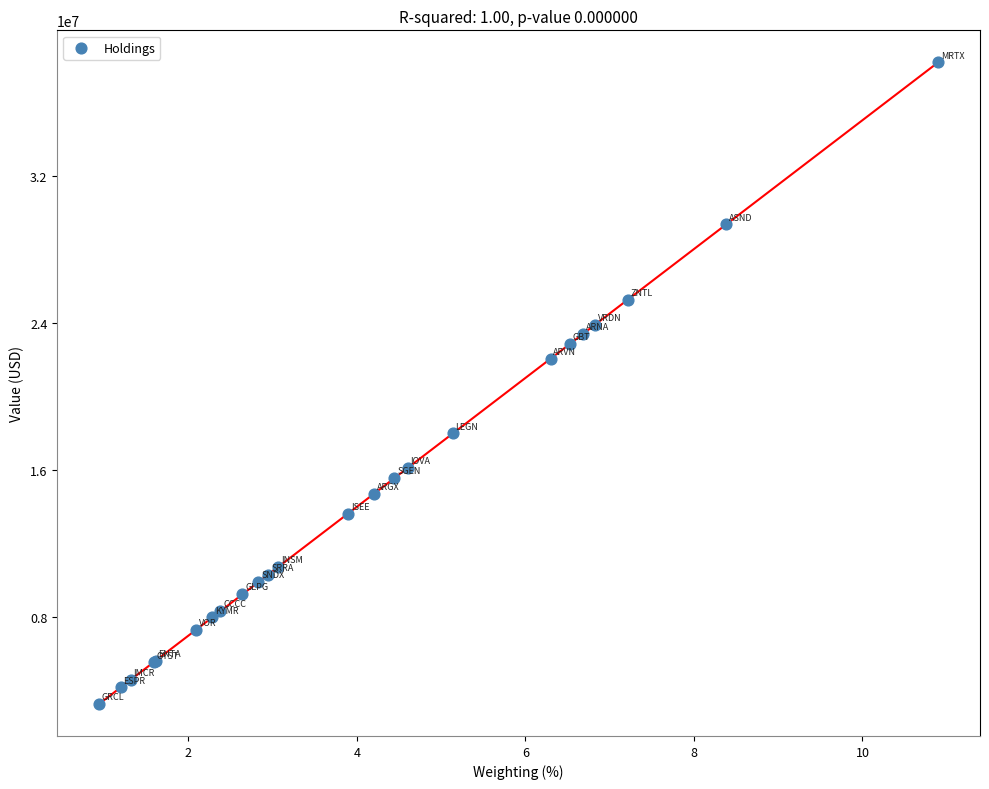

What Y value in the scatter plot is closest to 20725000?

22056000